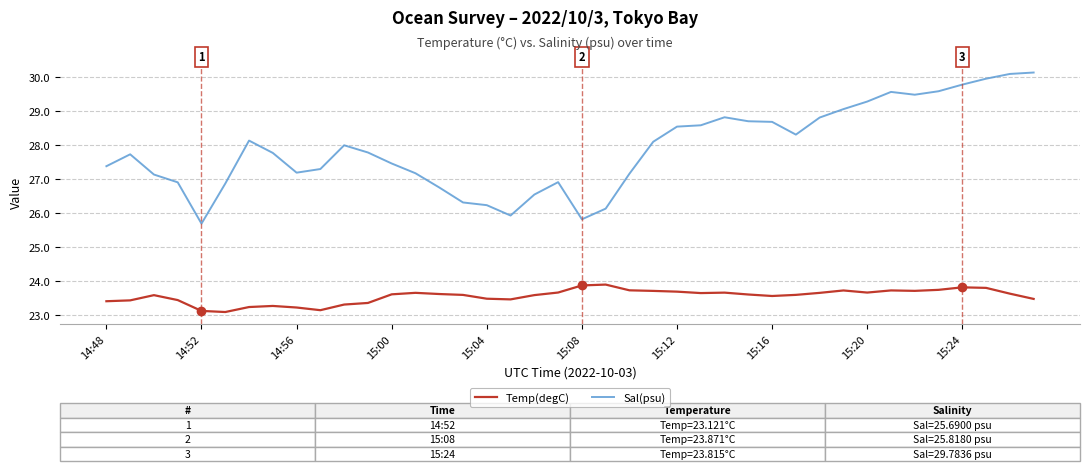

Which series has the largest range (max minus min)?

Sal(psu)